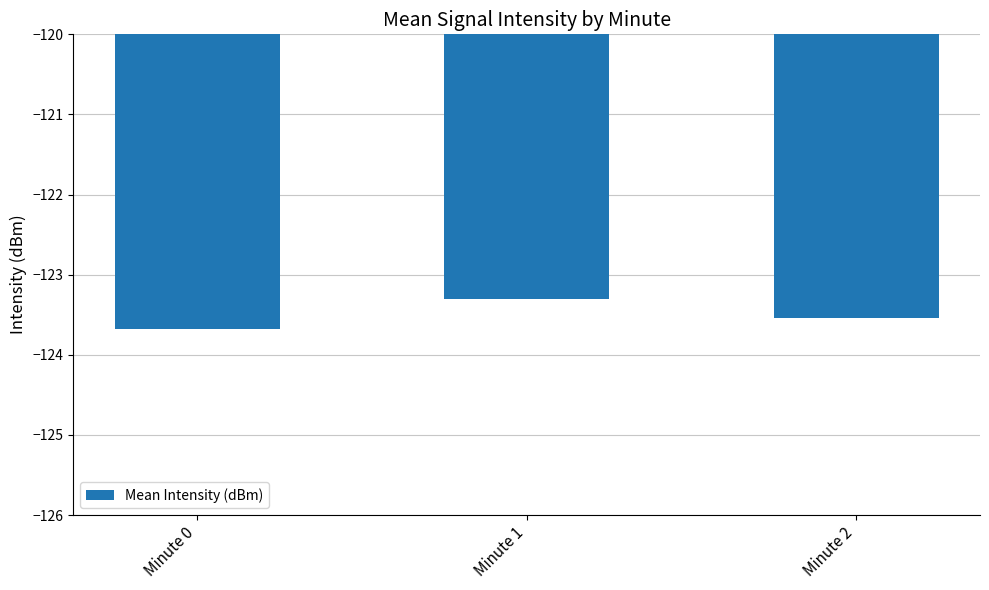

What is the difference between the values at Minute 2 and Minute 1?

0.2